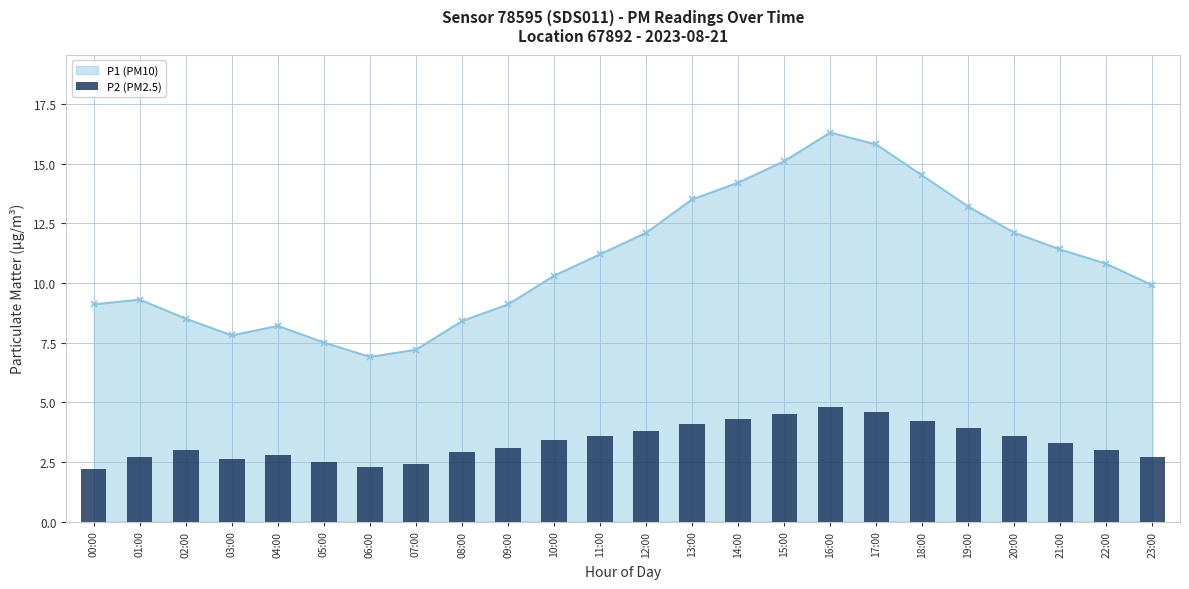

Reading left to right, extract all data points from this chart.

00:00=2.2	01:00=2.7	02:00=3.0	03:00=2.6	04:00=2.8	05:00=2.5	06:00=2.3	07:00=2.4	08:00=2.9	09:00=3.1	10:00=3.4	11:00=3.6	12:00=3.8	13:00=4.1	14:00=4.3	15:00=4.5	16:00=4.8	17:00=4.6	18:00=4.2	19:00=3.9	20:00=3.6	21:00=3.3	22:00=3.0	23:00=2.7